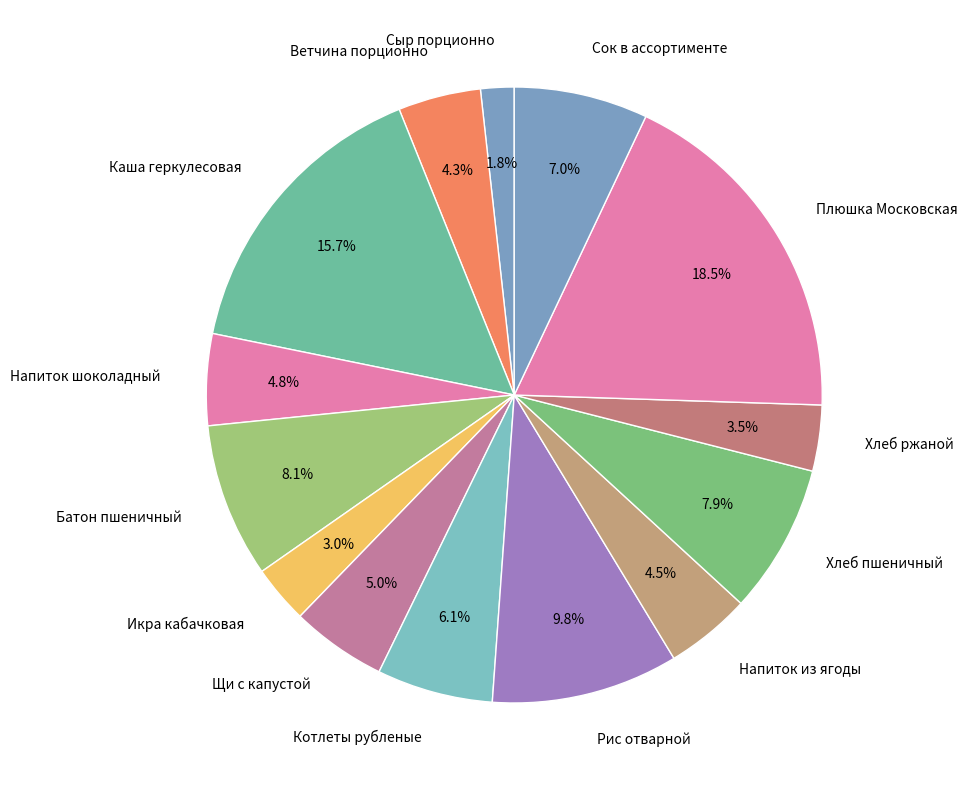

Does any single category account for the majority?

No